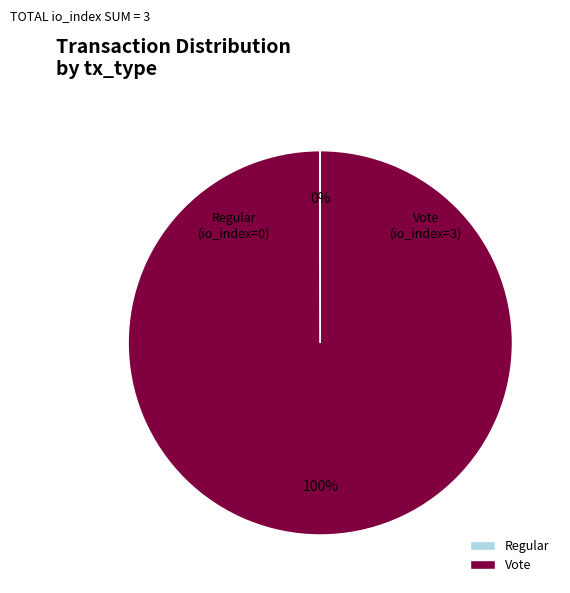

To the nearest percent, what percentage of the pie is Vote?

100%